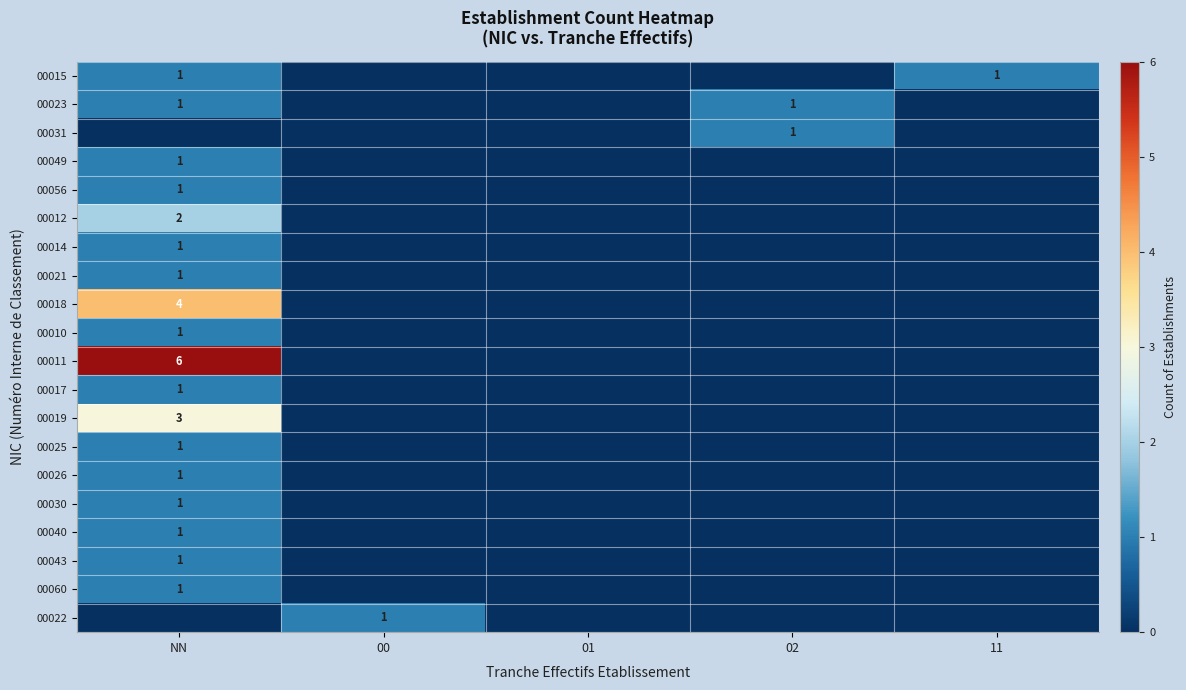

What is the sum of the 00026 values at NN and 11?

1